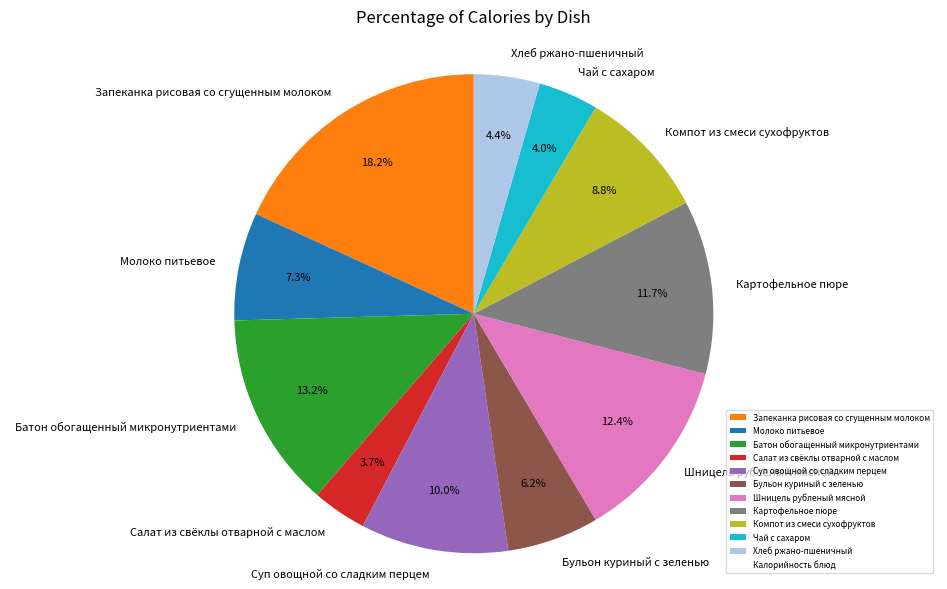

What is the largest slice in the pie chart?

Запеканка рисовая со сгущенным молоком